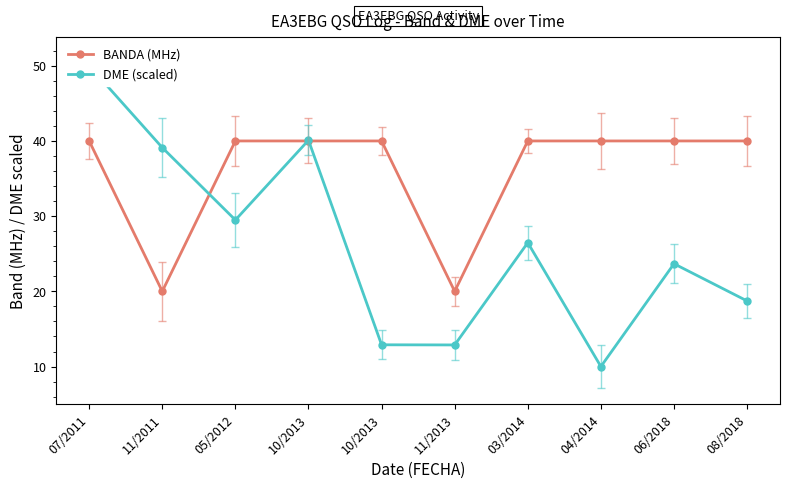

What is the approximate value of BANDA (MHz) at 07/2011?

40